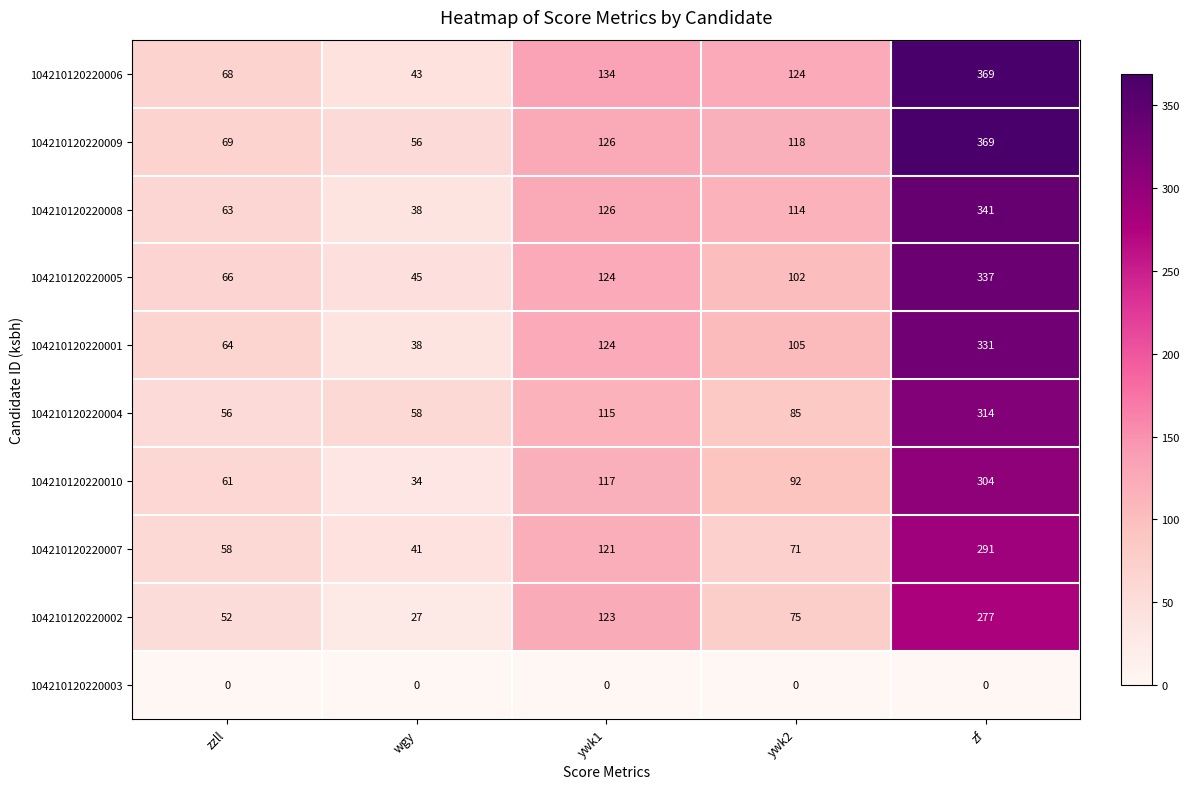

How many series are shown in this chart?

10